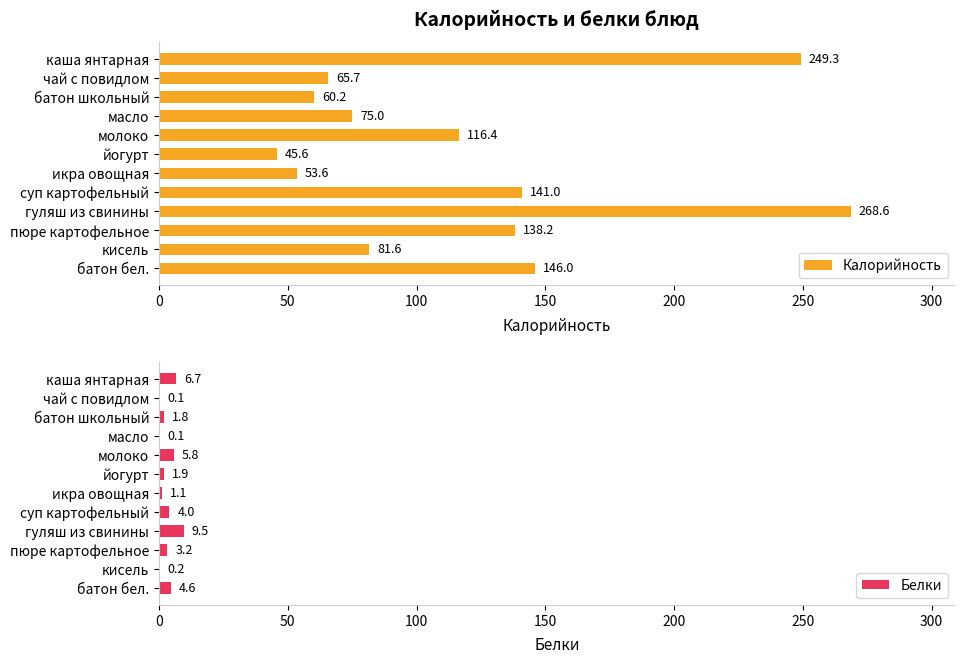

At how many categories does at least one series exceed 49?

11